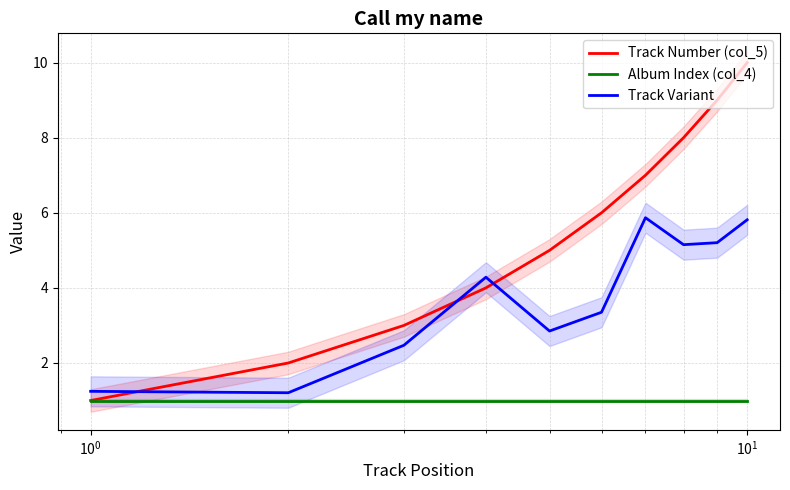

What is the value of the Track Number (col_5) point at the 7th from the left?

7.0